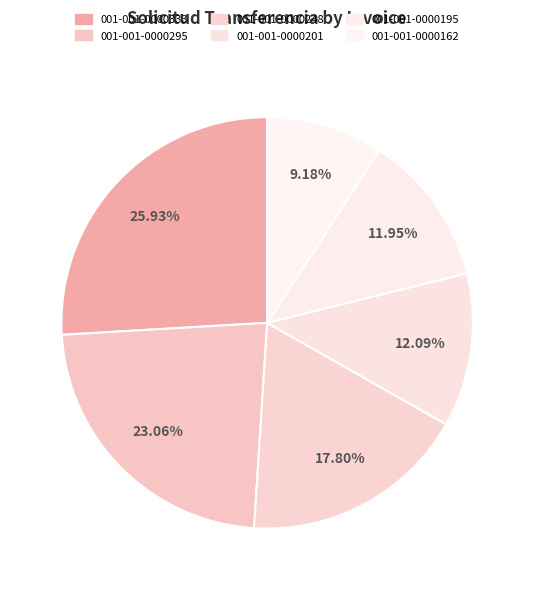

To the nearest percent, what is the difference between the largest and smallest slice percentages?

17%